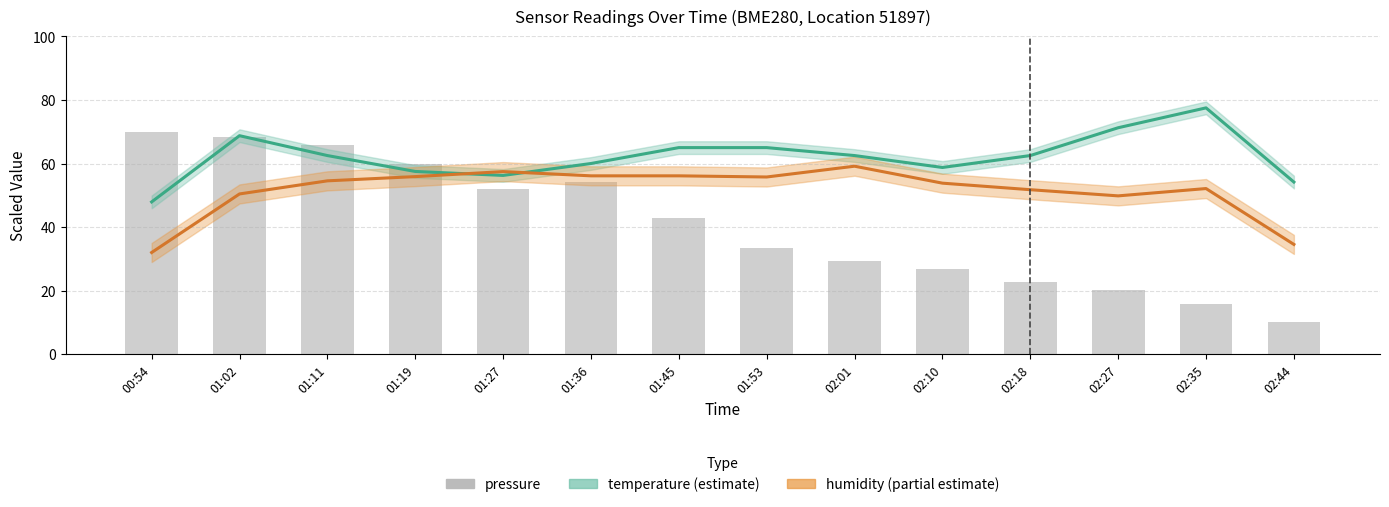

True or false: the data shows 72.9 at 01:45.

False